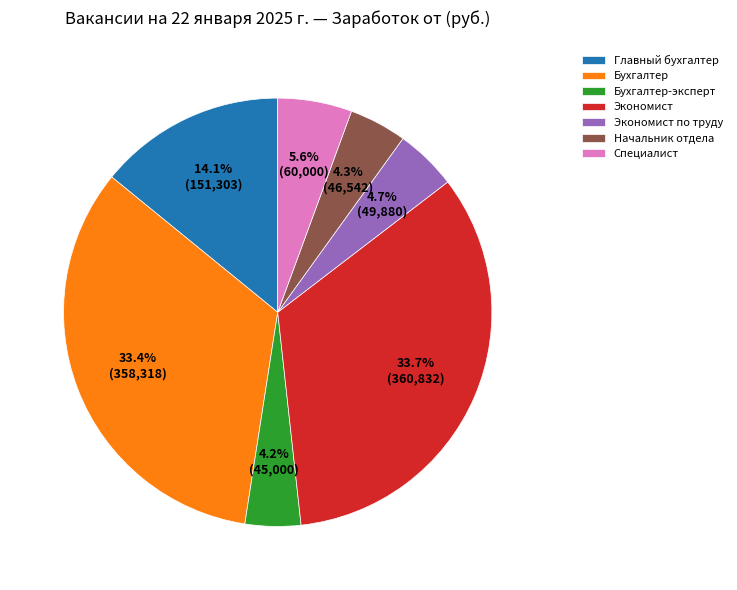

To the nearest percent, what percentage of the pie is Бухгалтер-эксперт?

4%